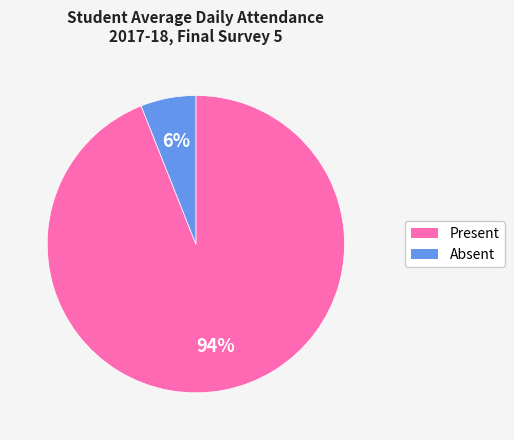

To the nearest percent, what is the average slice percentage?

50%